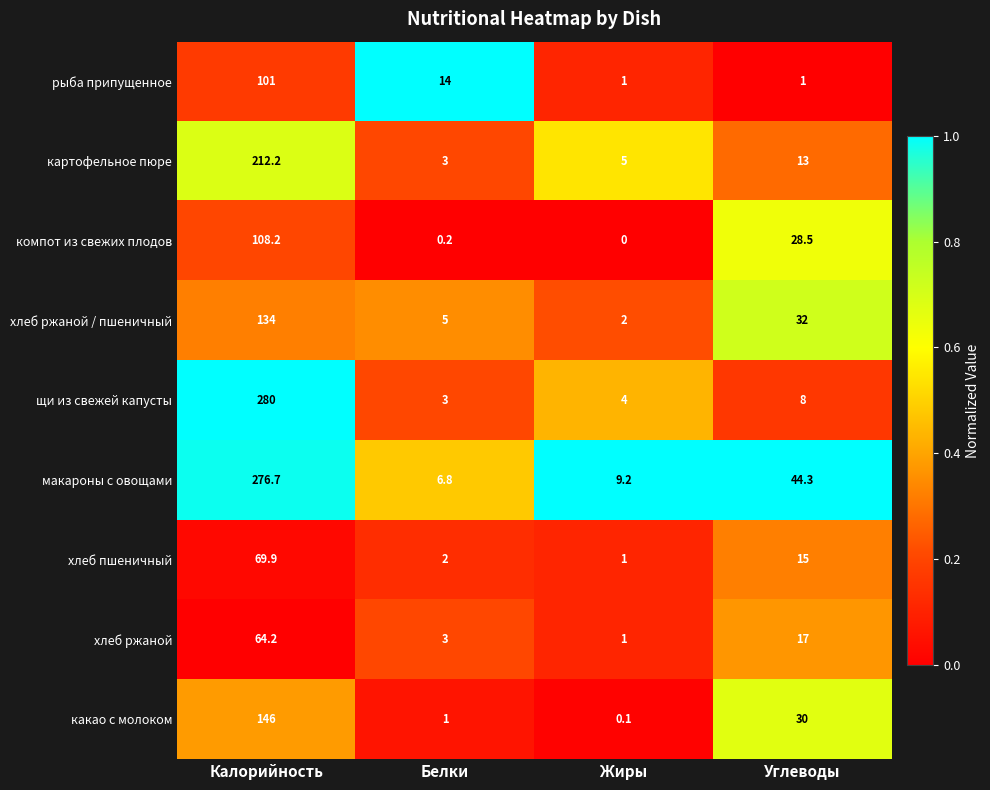

The value of макароны с овощами at Углеводы is 44.3. True or false?

True